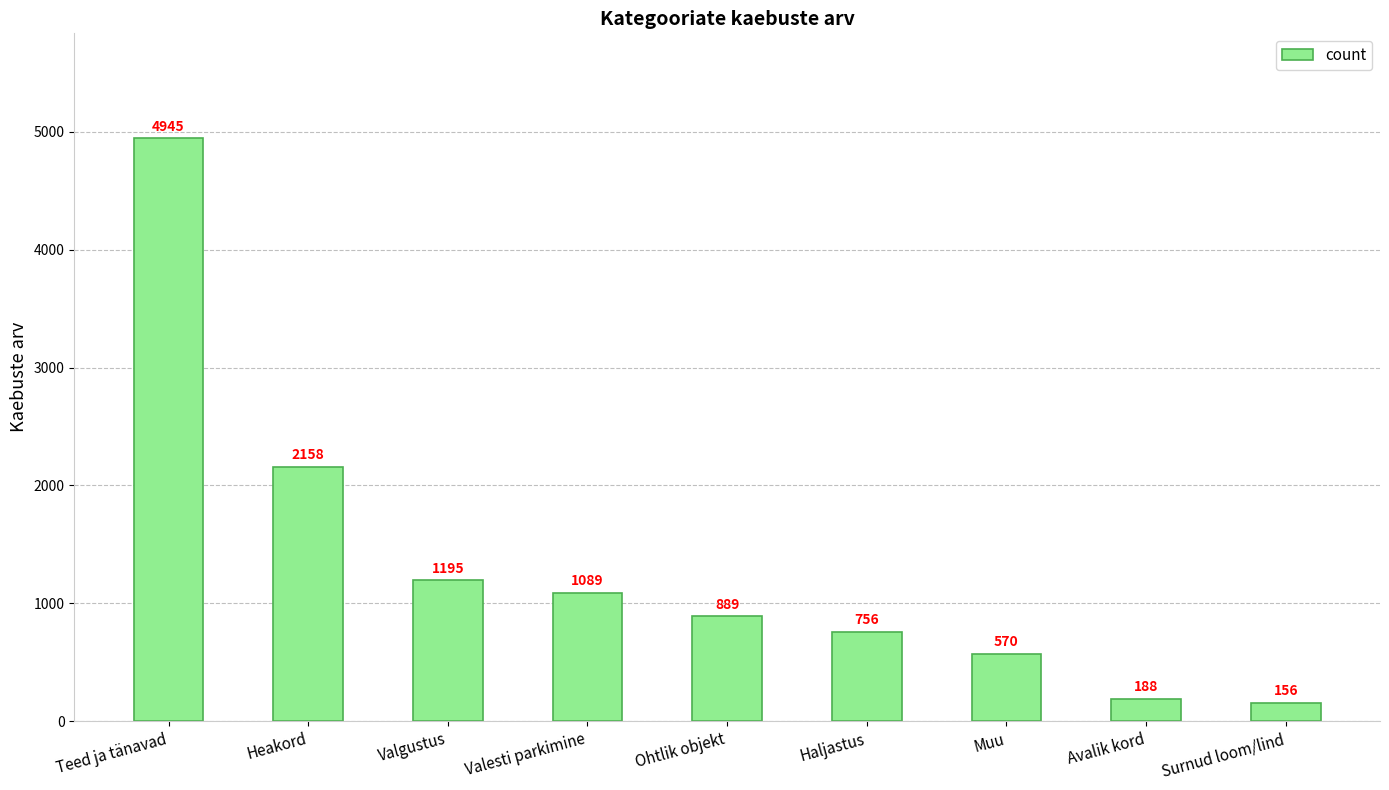

List the labels in order of value, smallest first.

Surnud loom/lind, Avalik kord, Muu, Haljastus, Ohtlik objekt, Valesti parkimine, Valgustus, Heakord, Teed ja tänavad